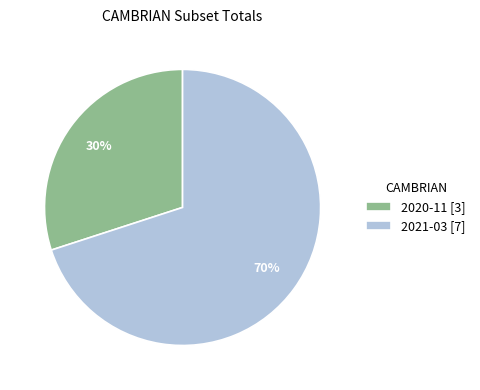

Rank the categories by value from highest to lowest.

2021-03, 2020-11